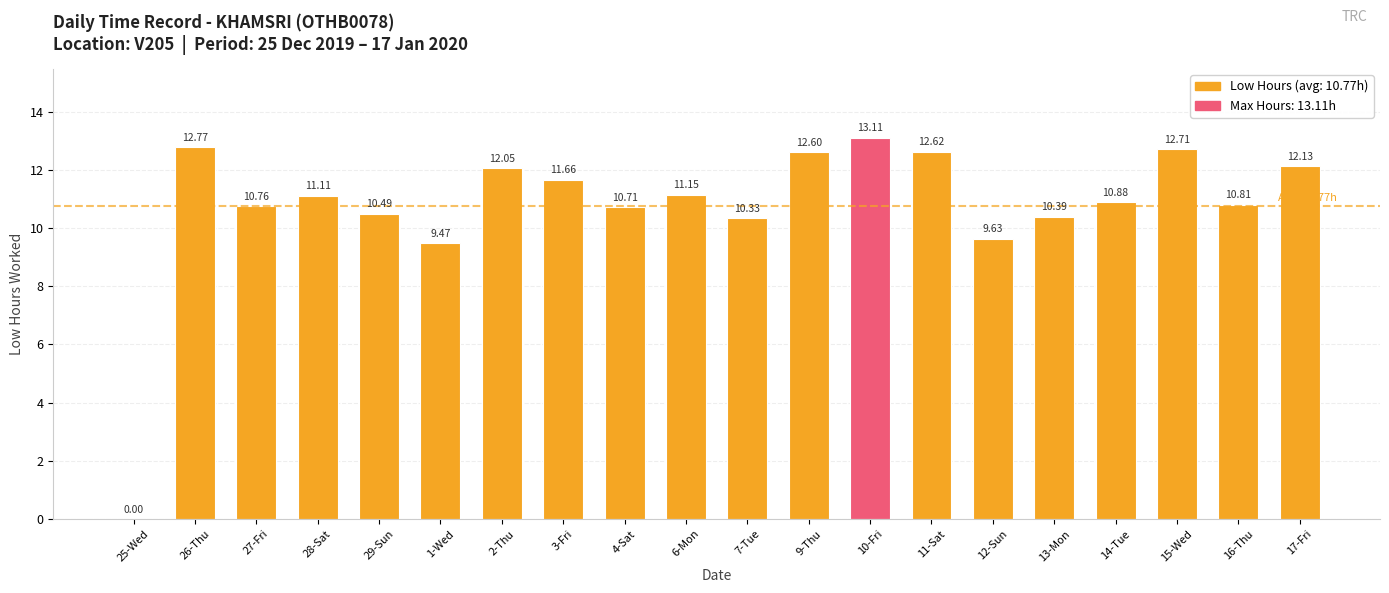

What is the sum of all values?

215.4